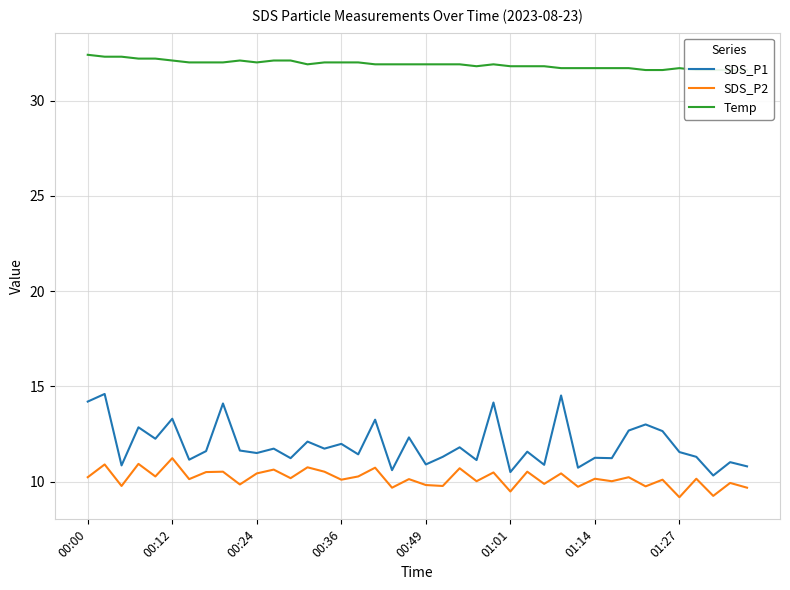

What is the maximum value for Temp?

32.4